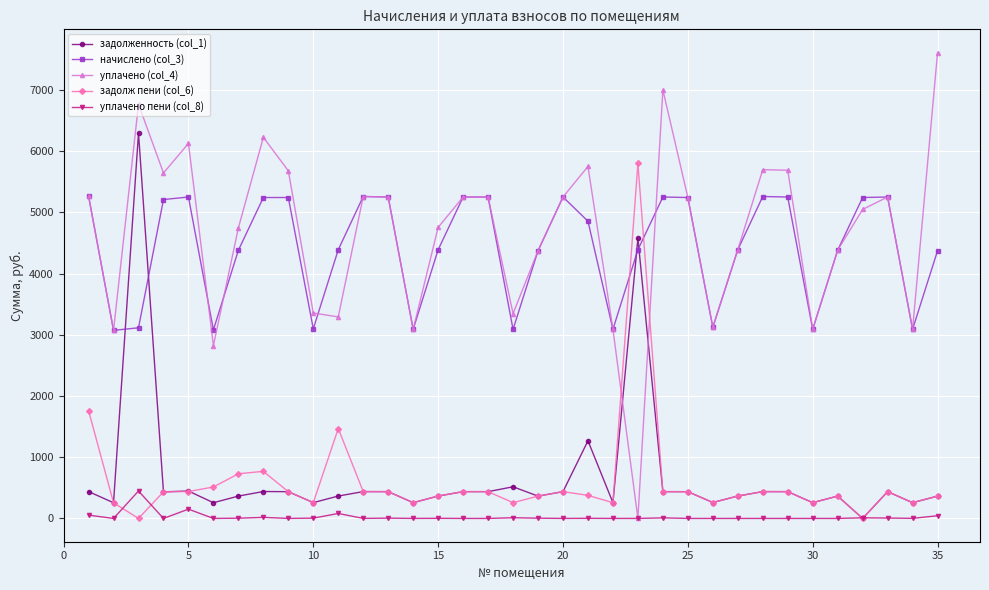

True or false: начислено (col_3) has more than 1 interior local peaks.

True